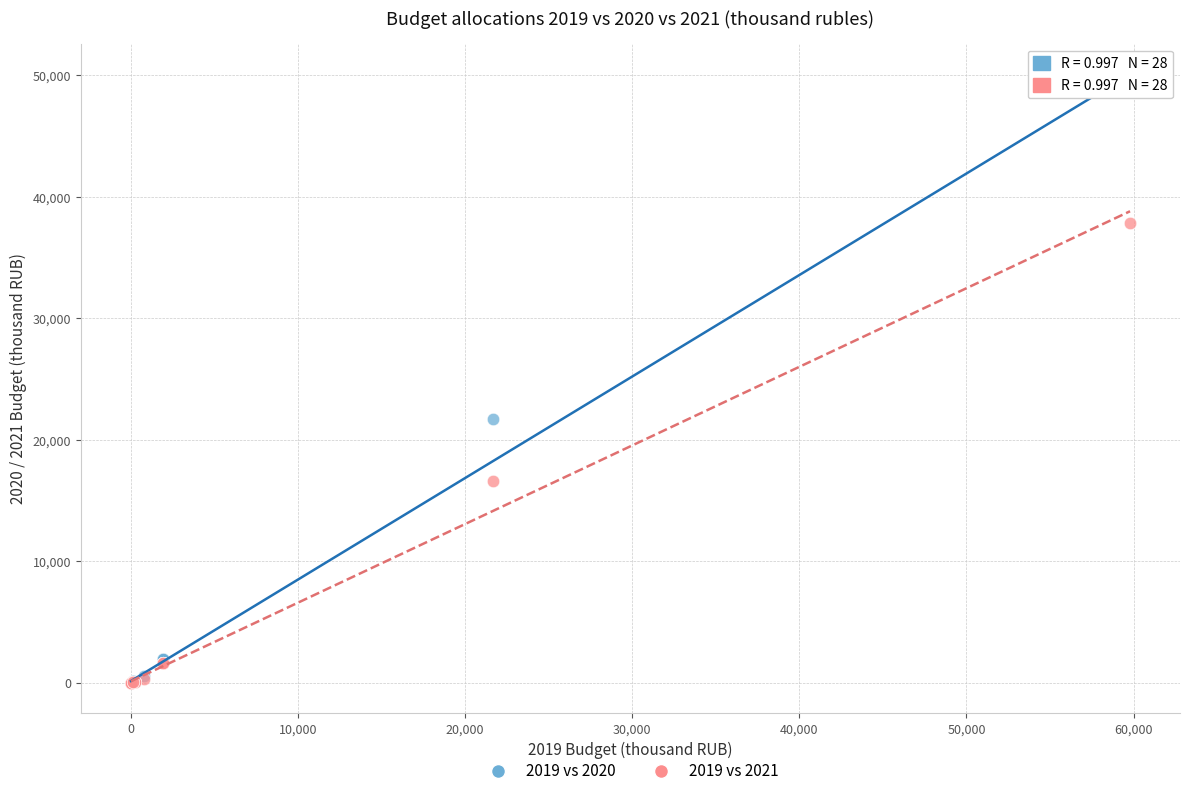

Across all series, what Y value is closest to 24401?

21749.9